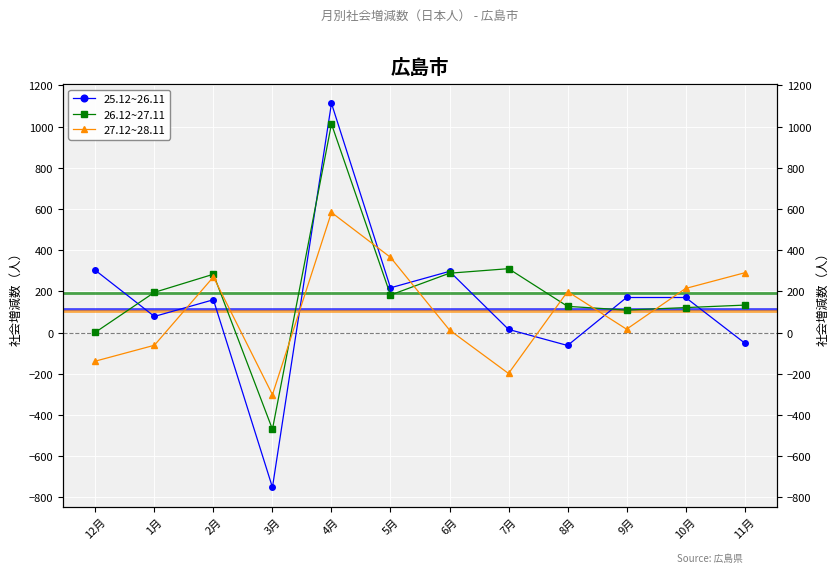

What are all the series names shown in the legend?

25.12~26.11, 26.12~27.11, 27.12~28.11